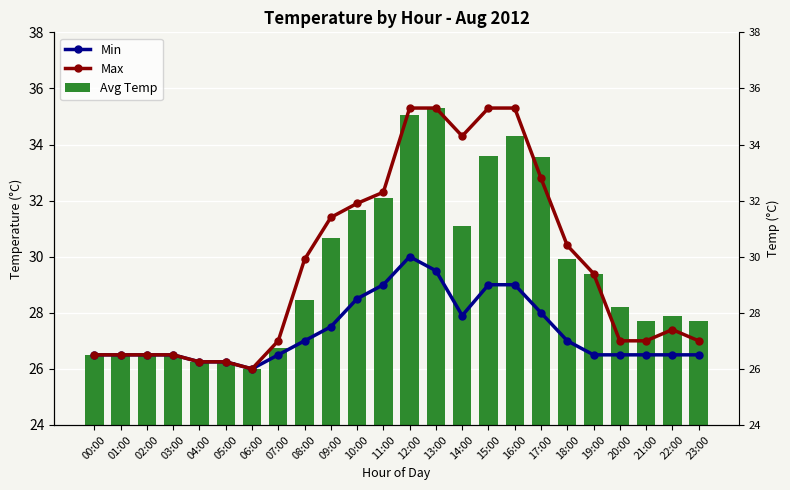

The value of Max at 11:00 is 42.8. True or false?

False